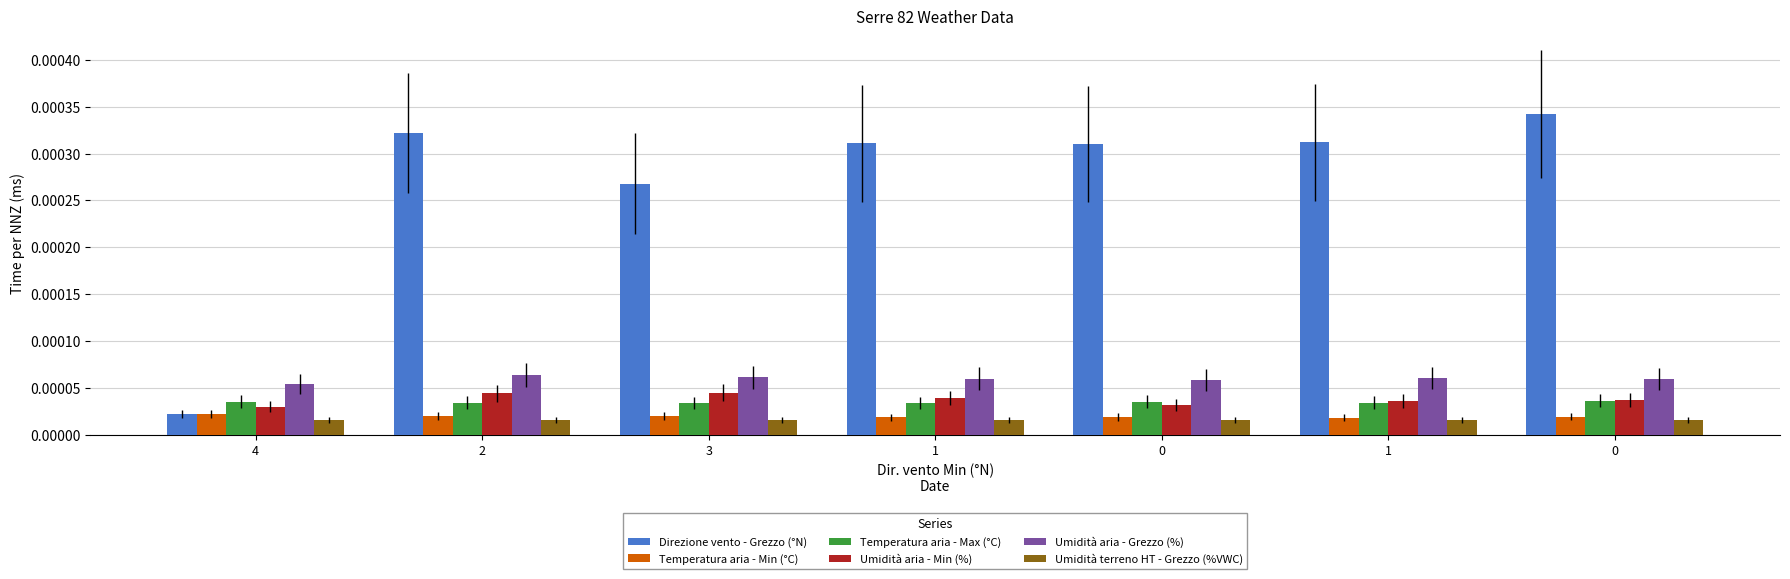

At which label is Temperatura aria - Max (°C) closest to 0?

1